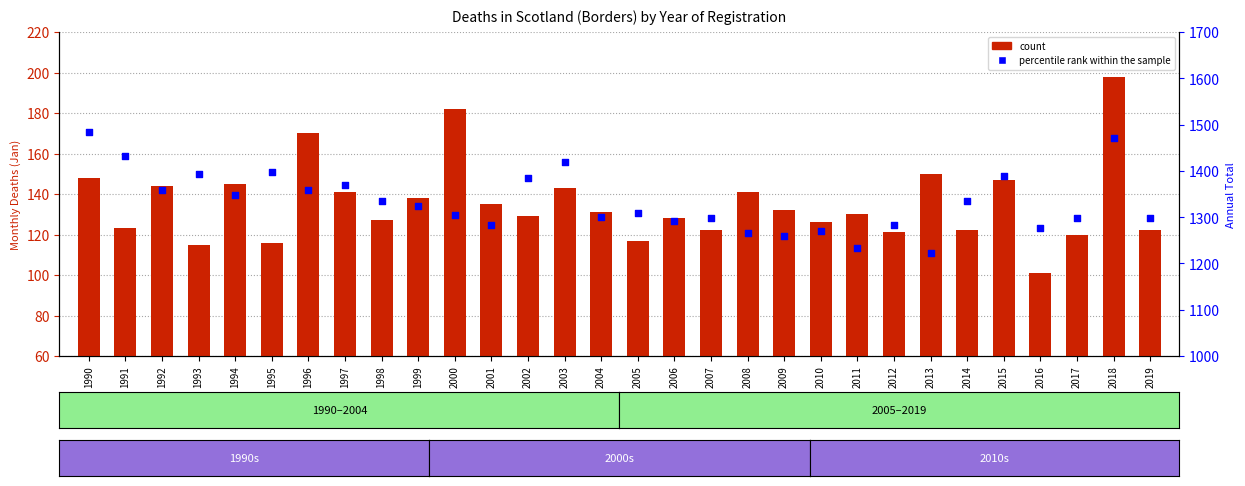

Which series reaches the minimum Y coordinate?

count